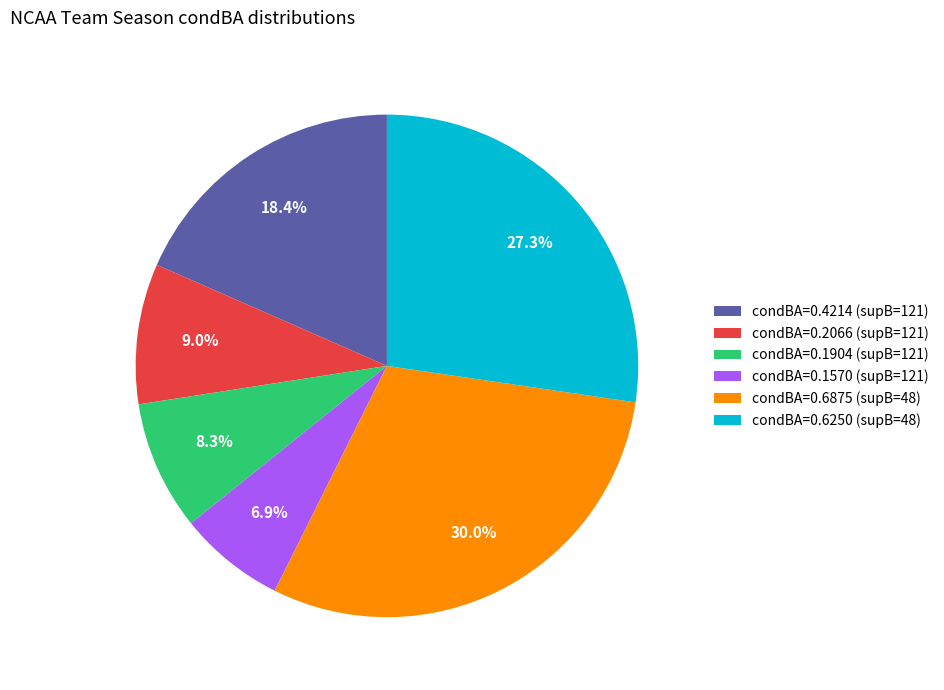

Rank the categories by value from highest to lowest.

condBA=0.6875 (supB=48), condBA=0.6250 (supB=48), condBA=0.4214 (supB=121), condBA=0.2066 (supB=121), condBA=0.1904 (supB=121), condBA=0.1570 (supB=121)